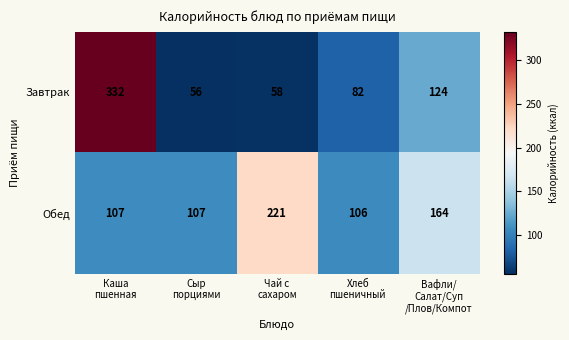

Rank the series by their average value, from highest to lowest.

Обед, Завтрак